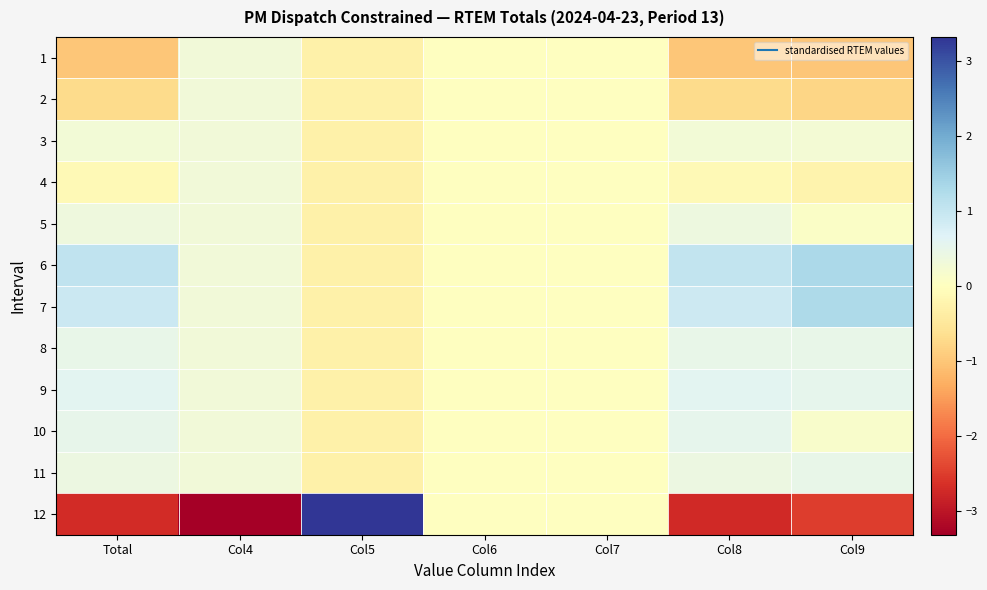

Between Col4 and Col9, which is larger?

Col4